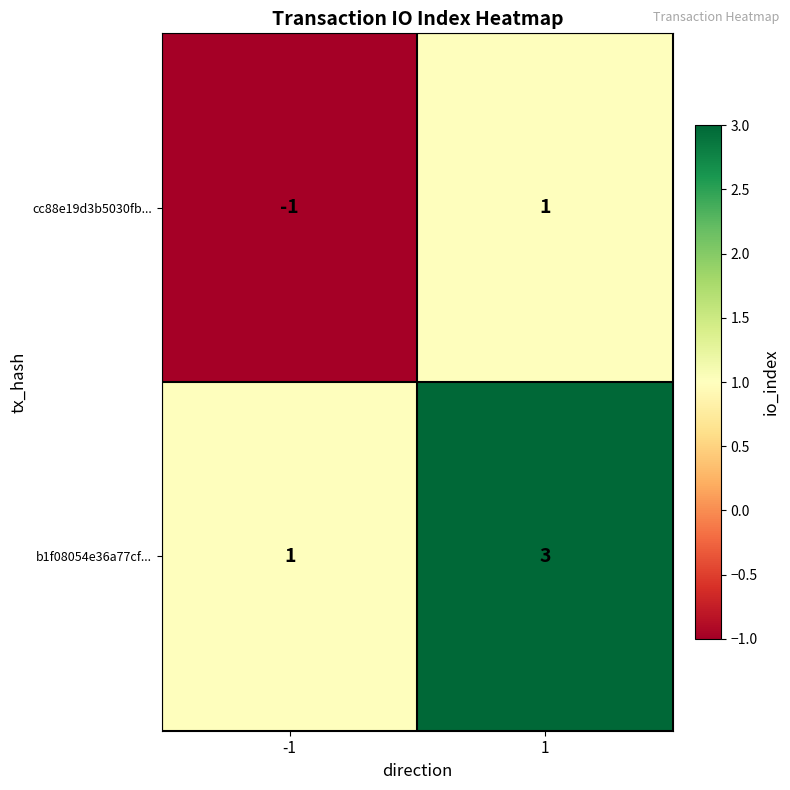

Reading left to right, transcribe all the data shown in this chart.

cc88e19d3b5030fb...: -1=-1	1=1
b1f08054e36a77cf...: -1=1	1=3